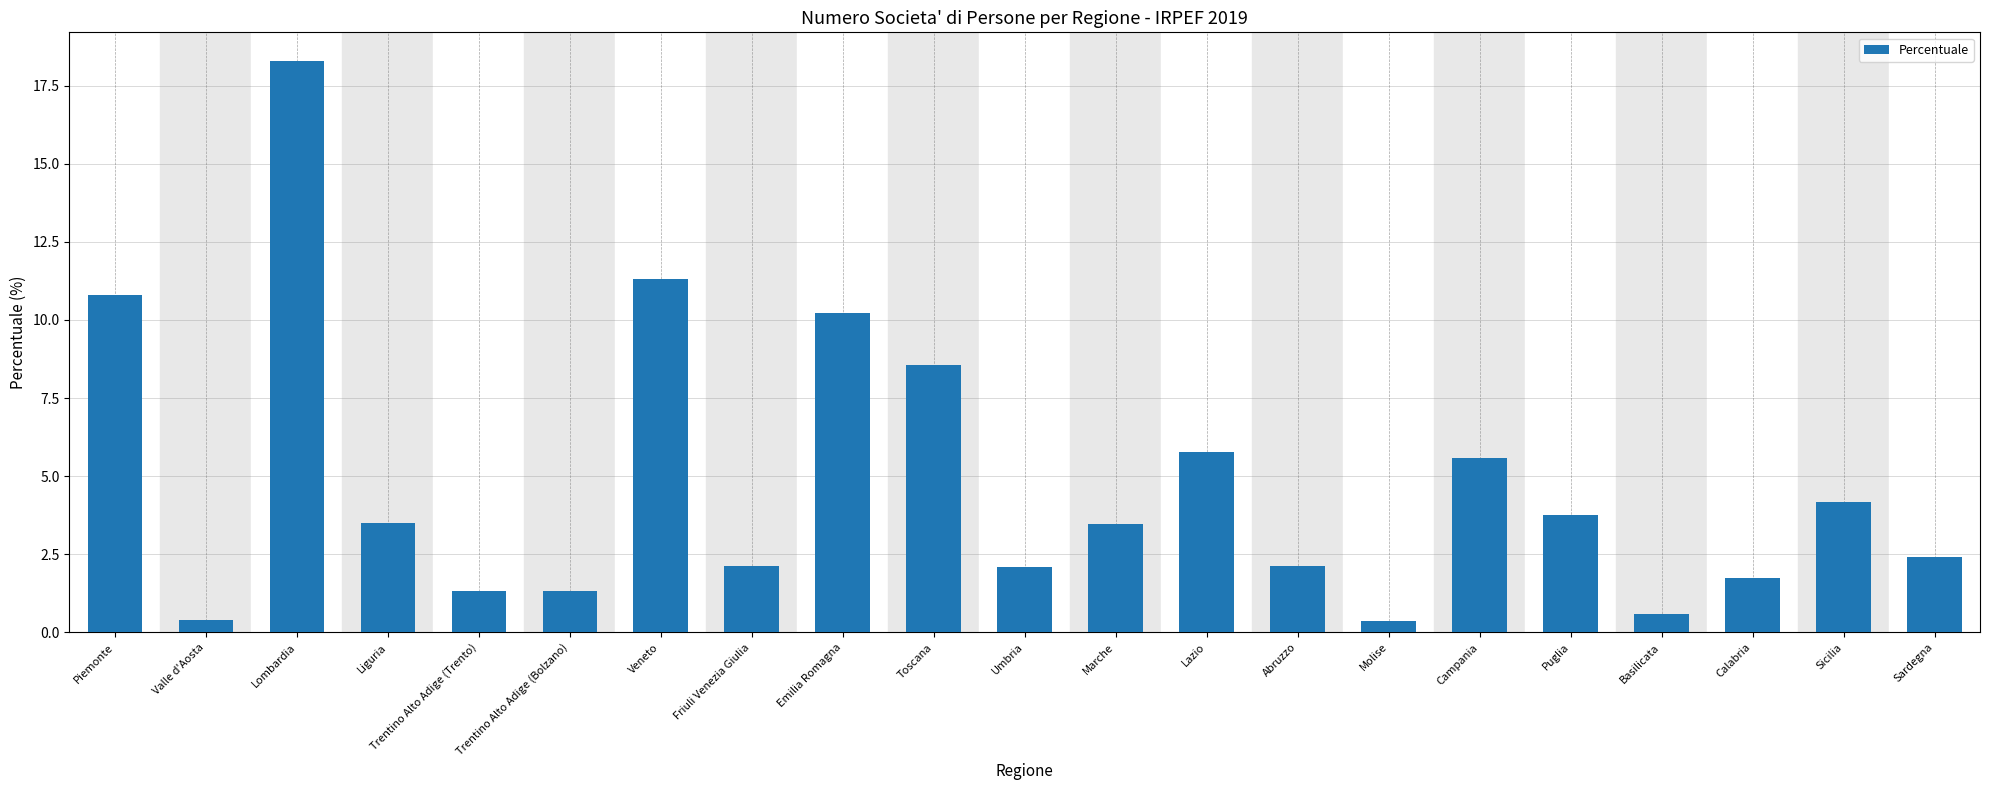

Reading left to right, extract all data points from this chart.

Piemonte=10.8	Valle d'Aosta=0.4	Lombardia=18.3	Liguria=3.5	Trentino Alto Adige (Trento)=1.3	Trentino Alto Adige (Bolzano)=1.3	Veneto=11.3	Friuli Venezia Giulia=2.1	Emilia Romagna=10.2	Toscana=8.6	Umbria=2.1	Marche=3.5	Lazio=5.8	Abruzzo=2.1	Molise=0.4	Campania=5.6	Puglia=3.8	Basilicata=0.6	Calabria=1.8	Sicilia=4.2	Sardegna=2.4